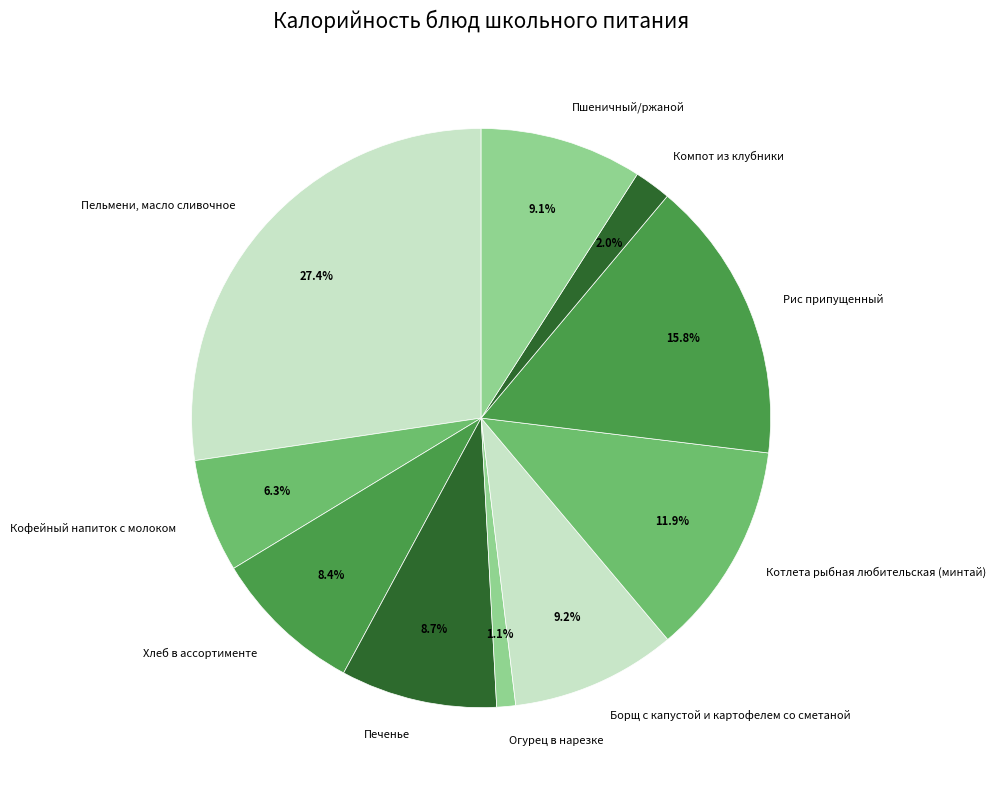

To the nearest percent, what portion does Пшеничный/ржаной represent?

9%